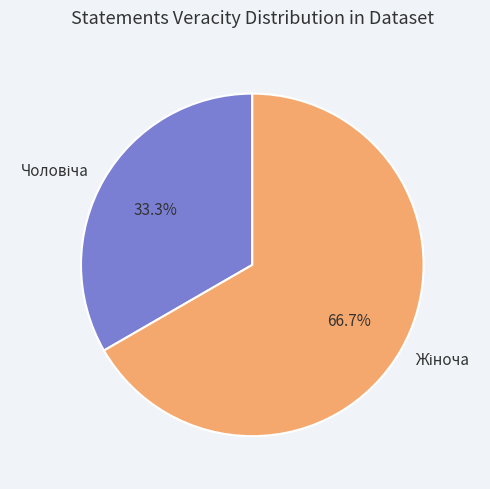

Is there any slice that represents more than half of the pie?

Yes